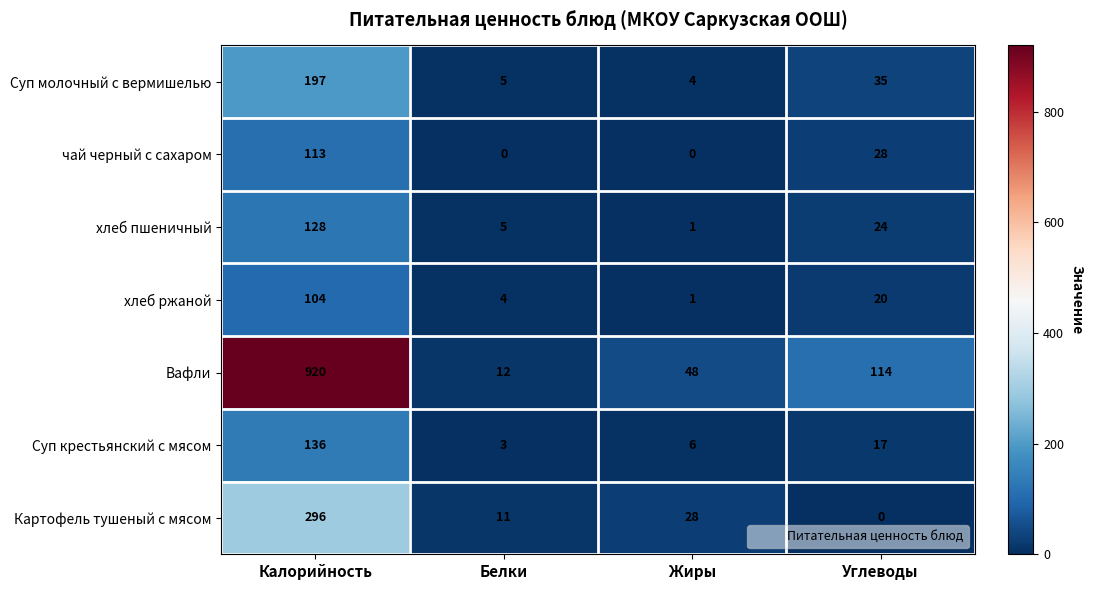

True or false: Вафли has a value of 114 at Углеводы.

True